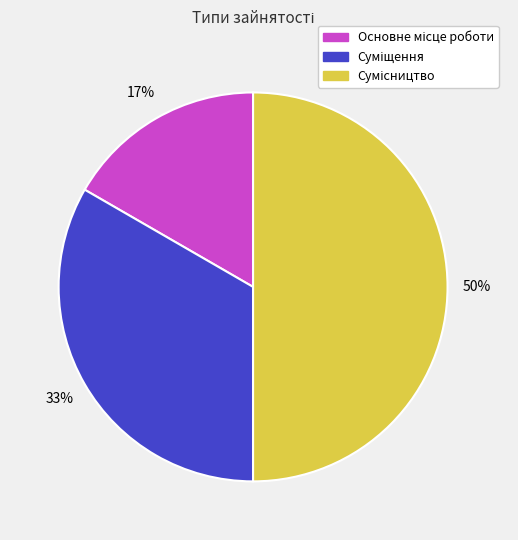

To the nearest percent, what is the difference between the largest and smallest slice percentages?

33%